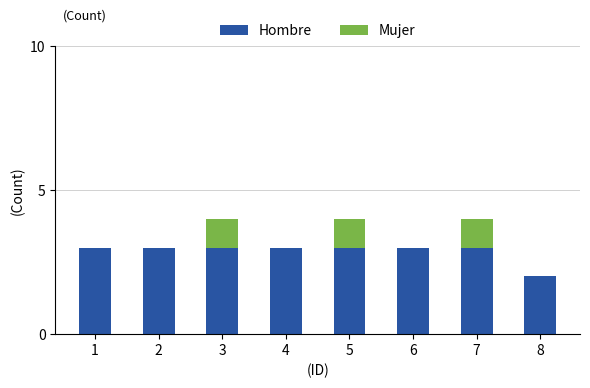

At which label is Hombre closest to 2?

8